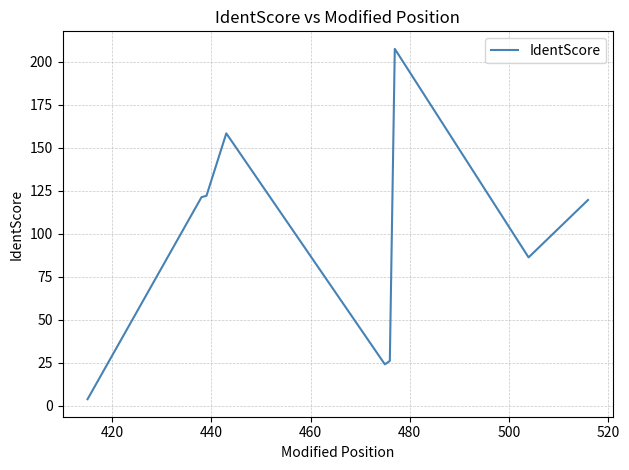

How many distinct data groups are displayed?

1